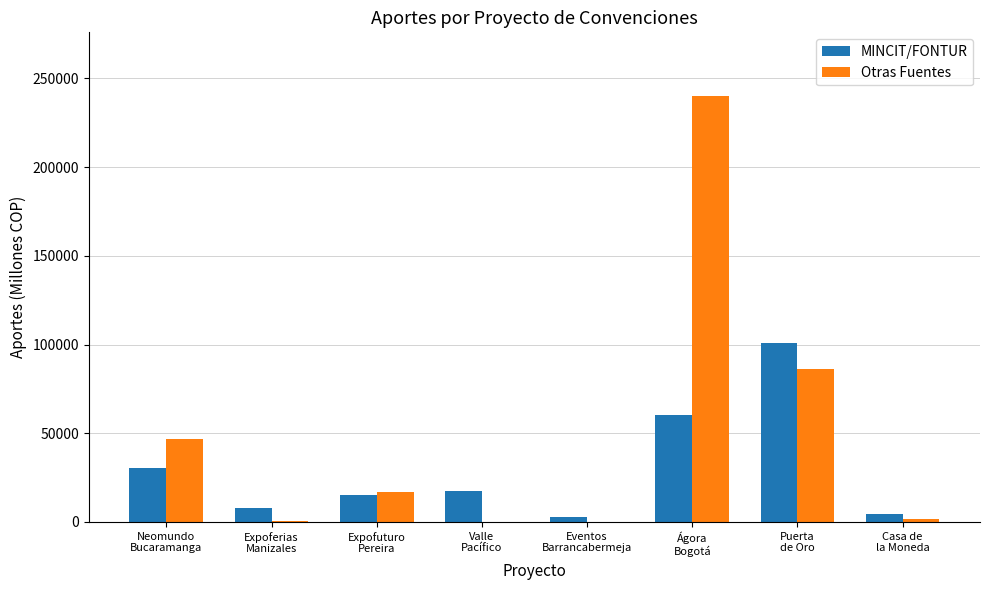

What is the sum of all MINCIT/FONTUR values?

238966